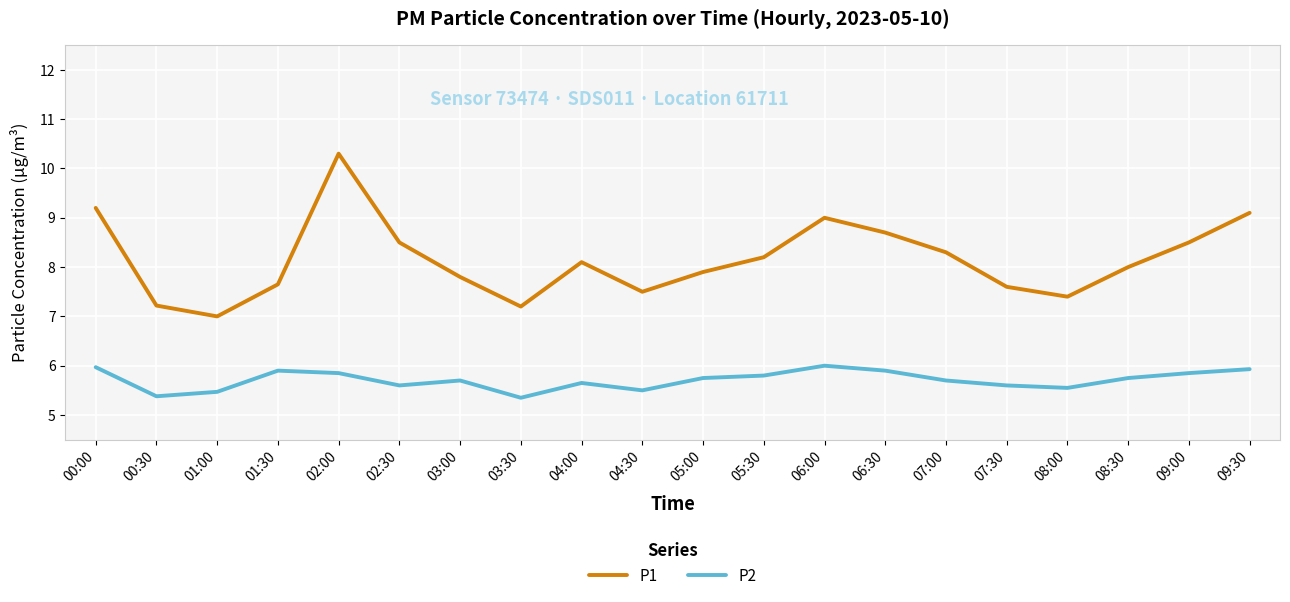

Is the value of P1 at 06:00 greater than the value of P2 at 02:30?

Yes